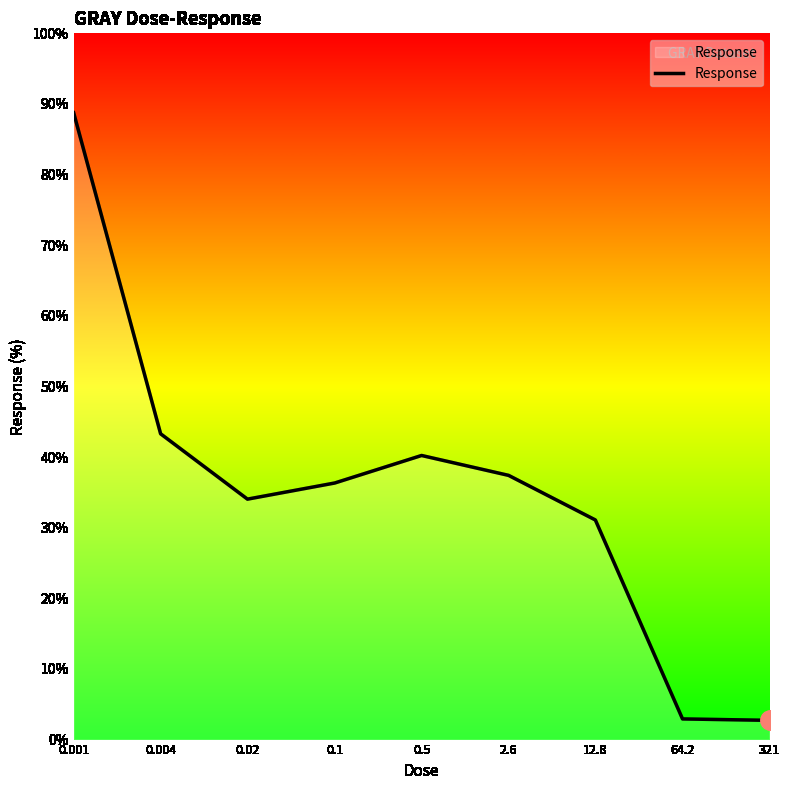

What is the change in value from 0.001 to 12.8?

-57.7